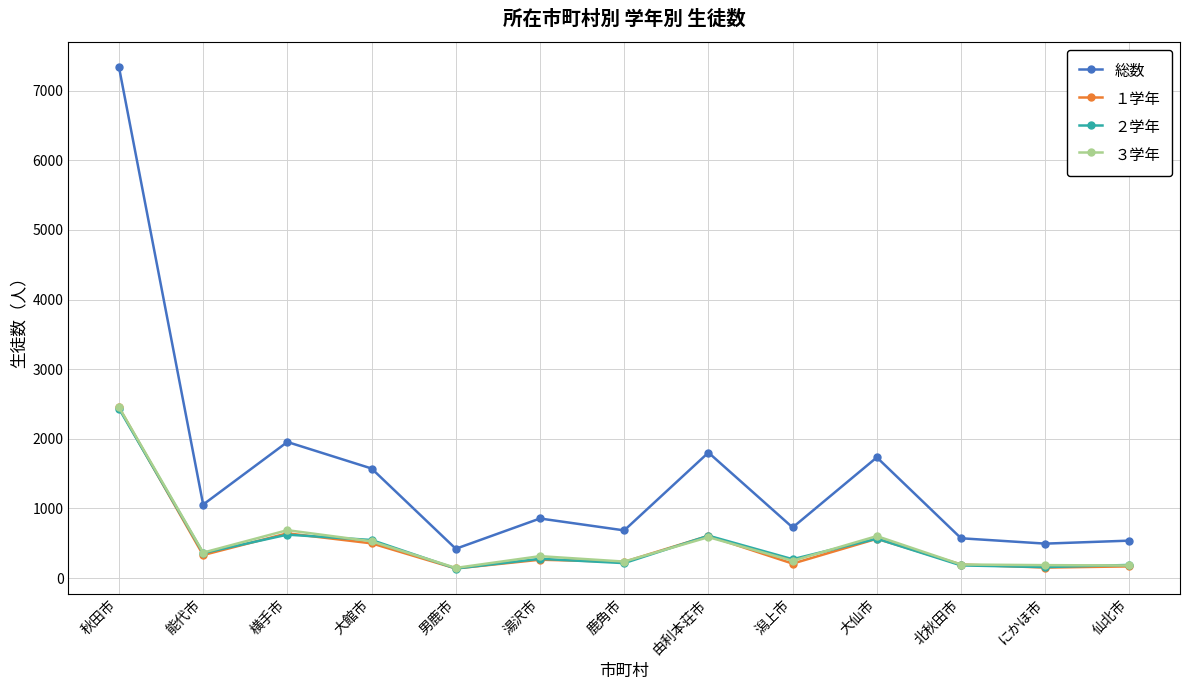

Is it true that １学年 equals 4171 at 秋田市?

False